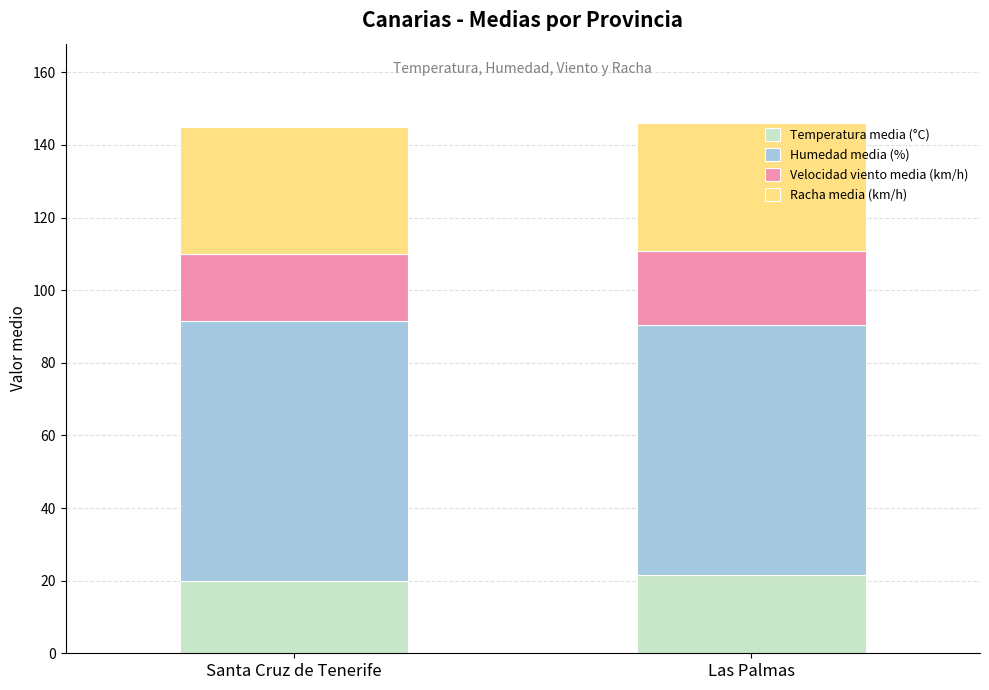

The value of Temperatura media (°C) at Santa Cruz de Tenerife is 19.8. True or false?

True